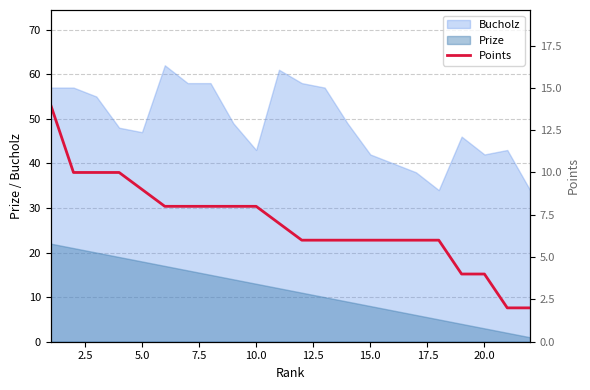

True or false: Prize and Bucholz intersect in this chart.

False